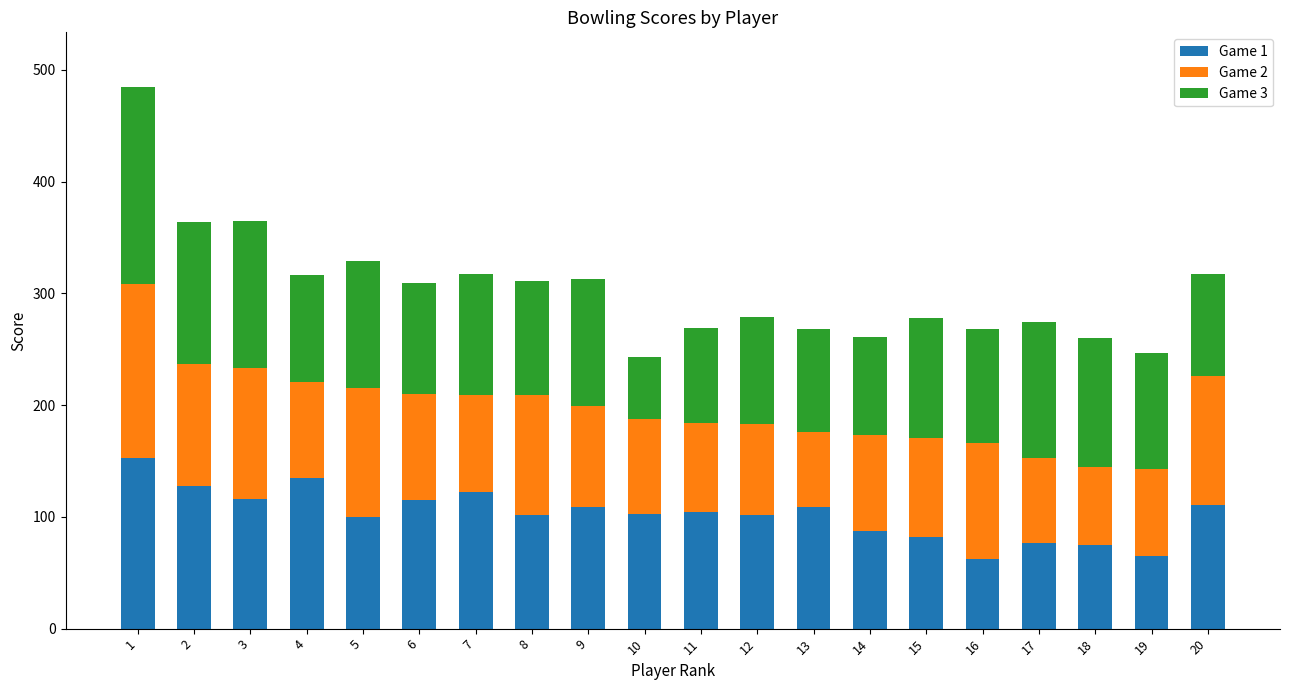

What is the value of the Game 1 bar at the 6th from the left?

115